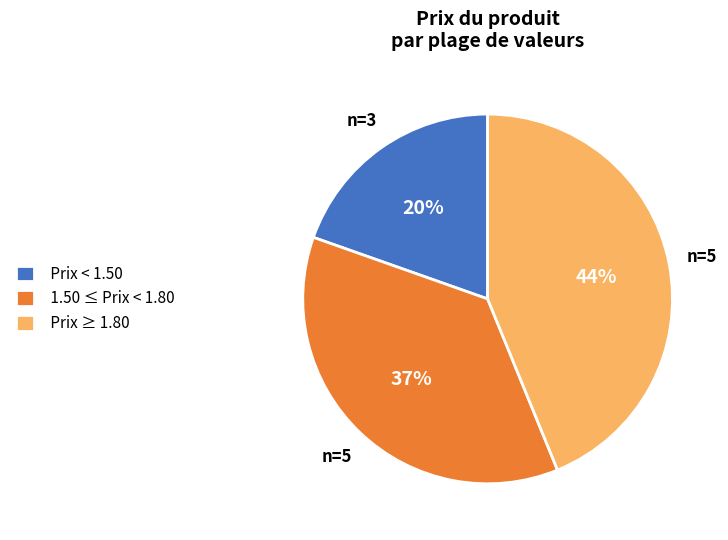

Combined, do Prix ≥ 1.80 and Prix < 1.50 account for over 50%?

Yes